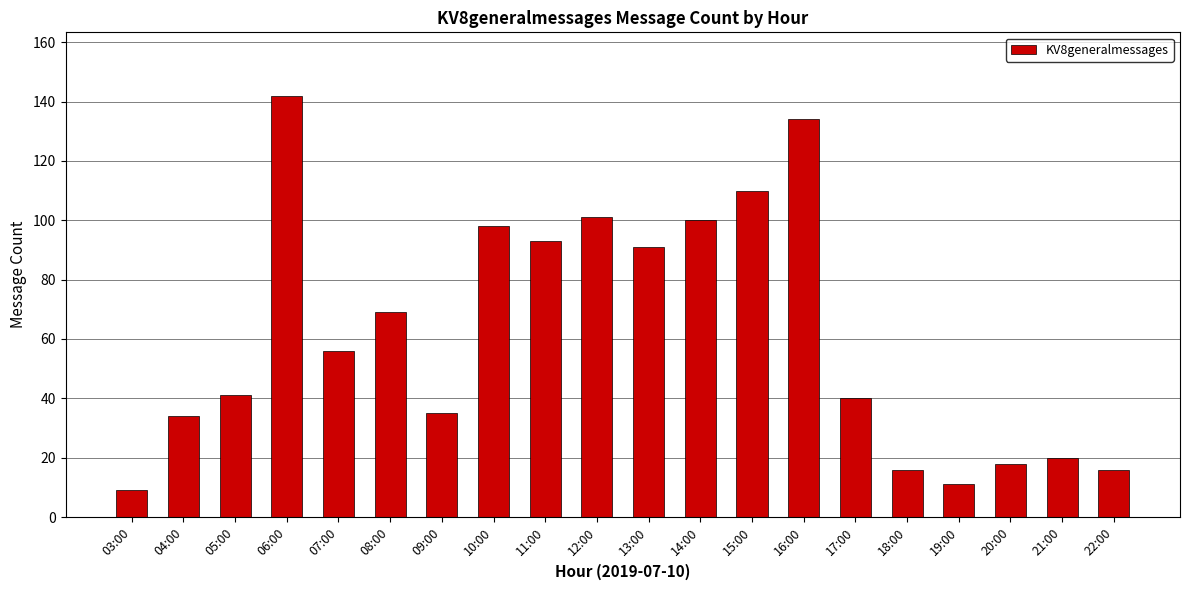

How many series are shown in this chart?

1